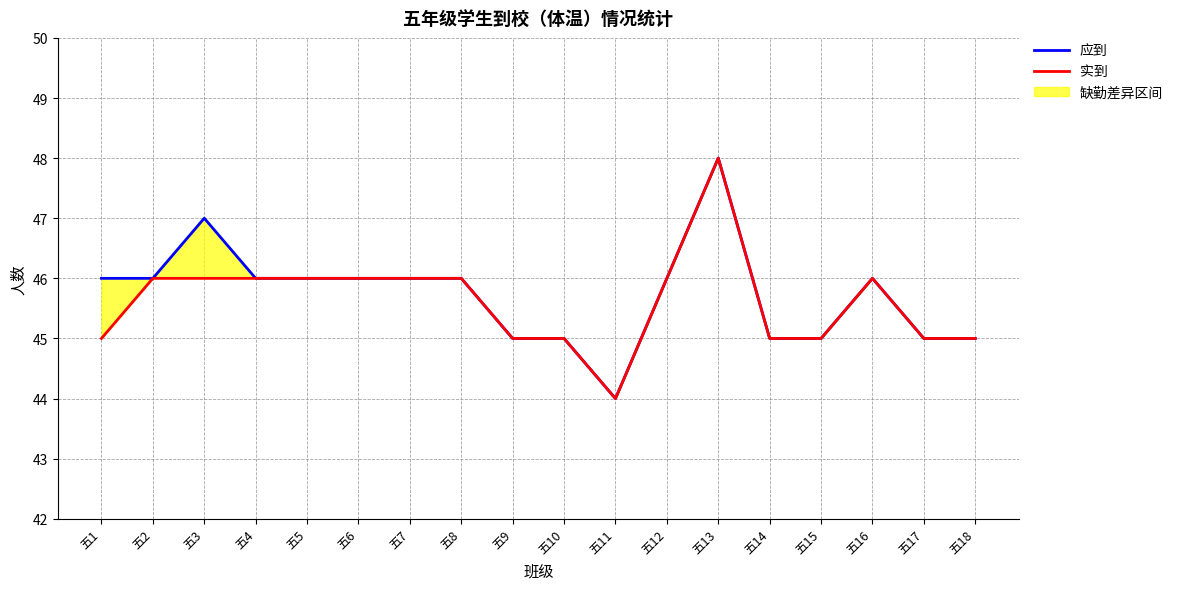

What is the value of the 实到 point at the 13th from the left?

48